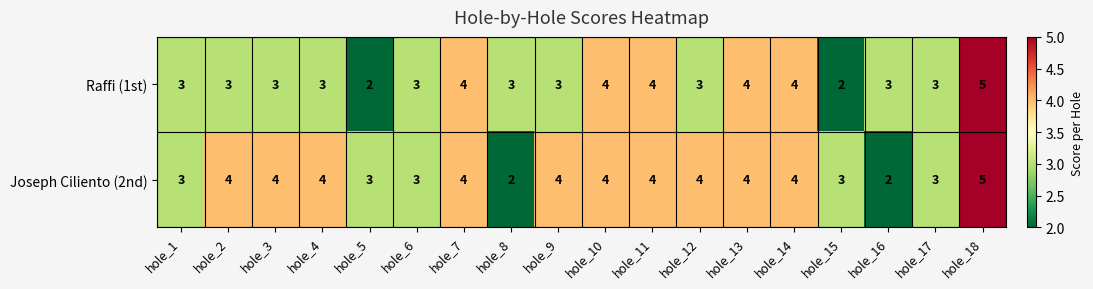

Is it true that Raffi (1st) equals 7 at hole_13?

False